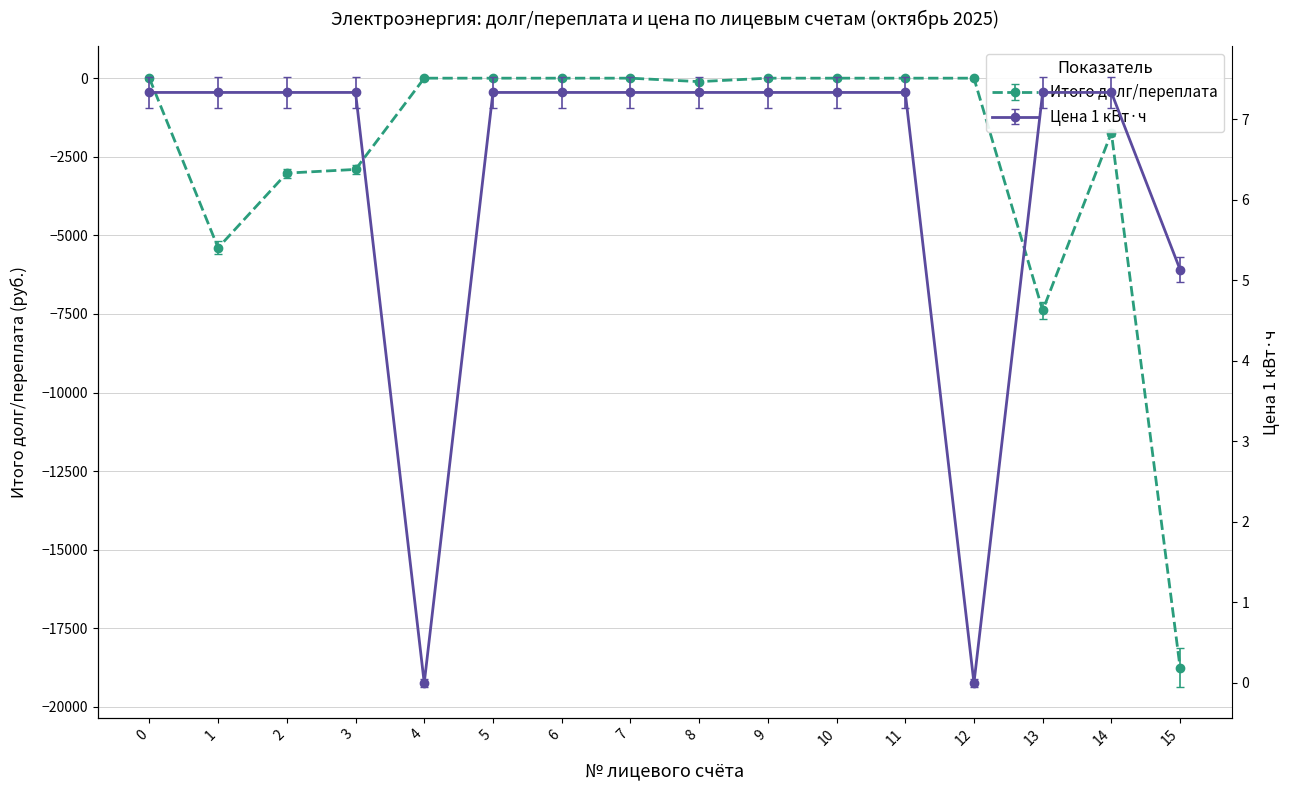

Reading right to left, extract all data points from this chart.

Итого долг/переплата: -18755.3	-1737.2	-7388.6	0.0	0.0	0.0	0.0	-110.0	0.0	0.0	0.0	0.0	-2902.7	-3020.0	-5397.1	0.0
Цена 1 кВТ: 5.3	7.5	7.5	0.1	7.5	7.5	7.5	7.5	7.5	7.5	7.5	0.1	7.5	7.5	7.5	7.5